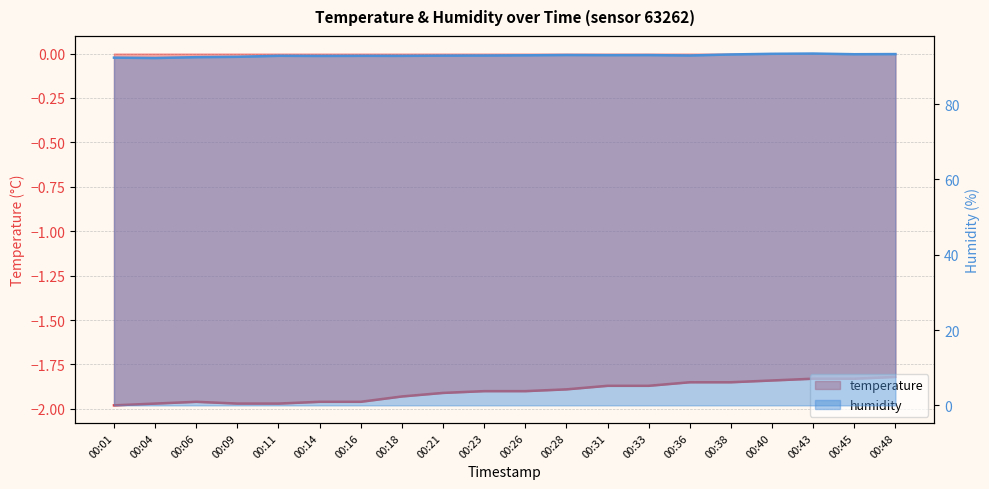

Reading right to left, extract all data points from this chart.

temperature: 00:48=-1.8	00:45=-1.8	00:43=-1.8	00:40=-1.8	00:38=-1.9	00:36=-1.9	00:33=-1.9	00:31=-1.9	00:28=-1.9	00:26=-1.9	00:23=-1.9	00:21=-1.9	00:18=-1.9	00:16=-2.0	00:14=-2.0	00:11=-2.0	00:09=-2.0	00:06=-2.0	00:04=-2.0	00:01=-2.0
humidity: 00:48=93.3	00:45=93.2	00:43=93.4	00:40=93.3	00:38=93.2	00:36=92.9	00:33=93.0	00:31=93.0	00:28=93.0	00:26=92.9	00:23=92.9	00:21=92.8	00:18=92.8	00:16=92.8	00:14=92.8	00:11=92.8	00:09=92.5	00:06=92.5	00:04=92.2	00:01=92.3